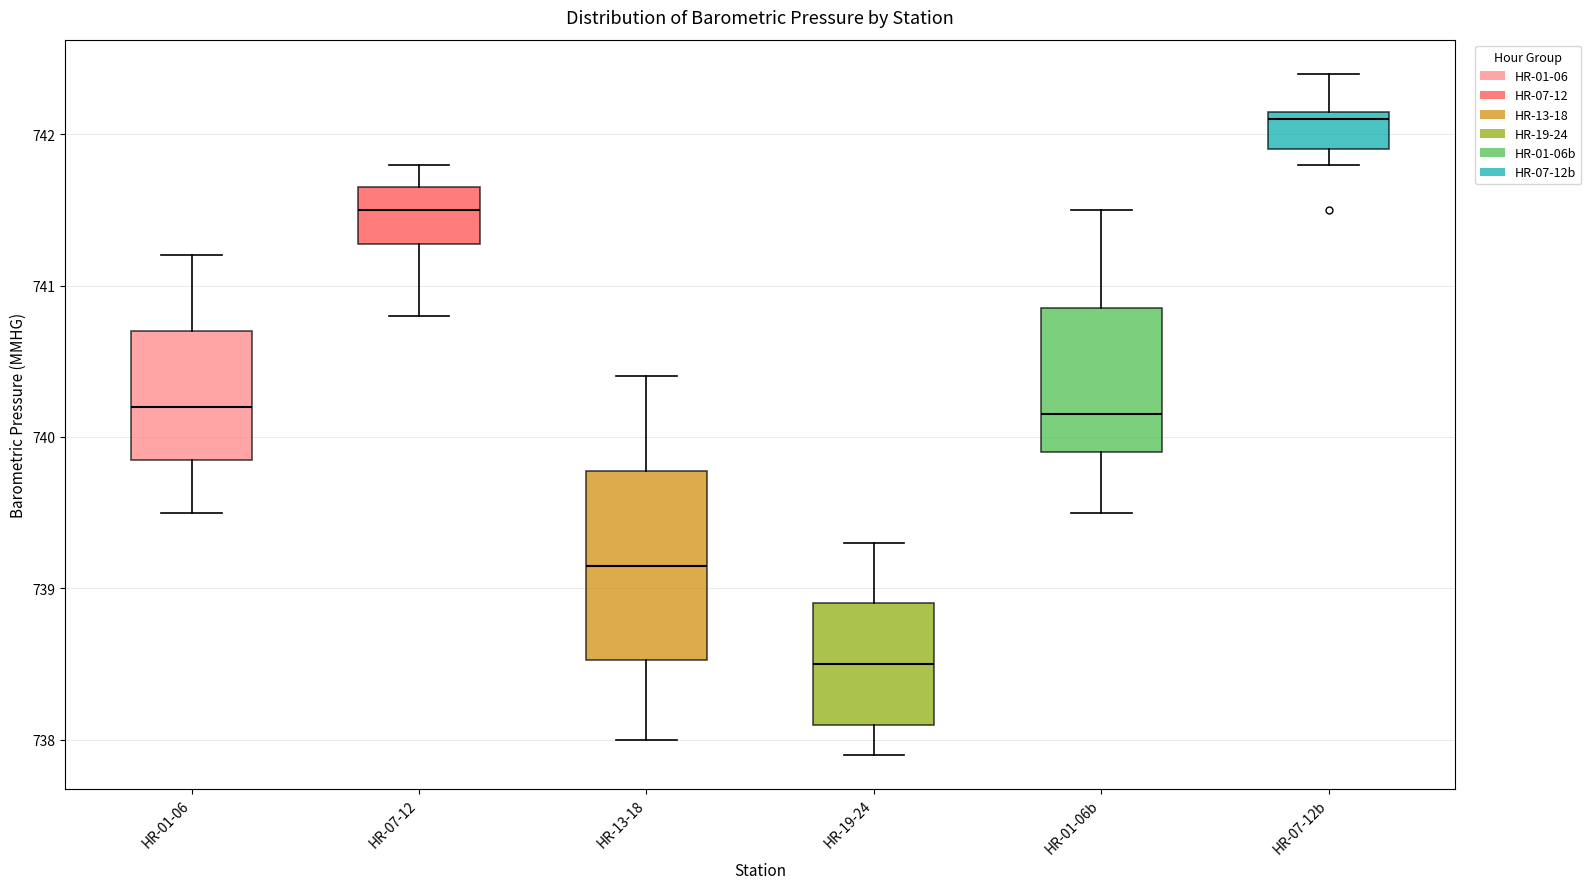

Where does the median line of the box for HR-01-06 sit on the y-axis? The values are not printed on the chart, so give them approximately, as read against the axis.

740.2